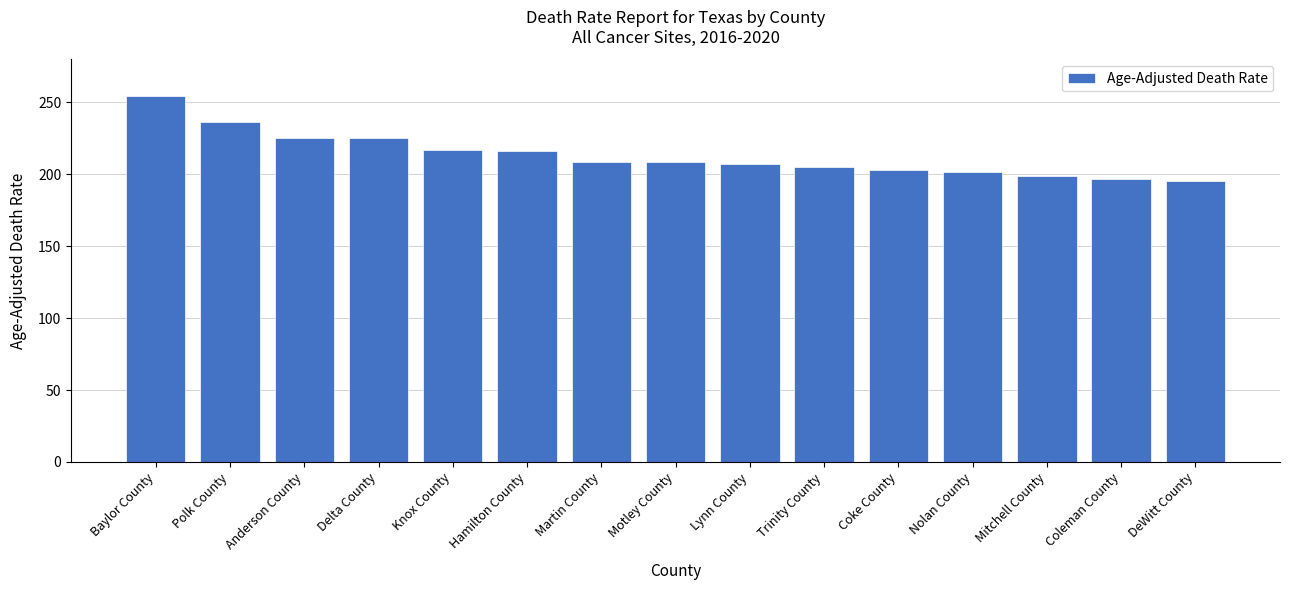

Which label corresponds to the largest value in the chart?

Baylor County